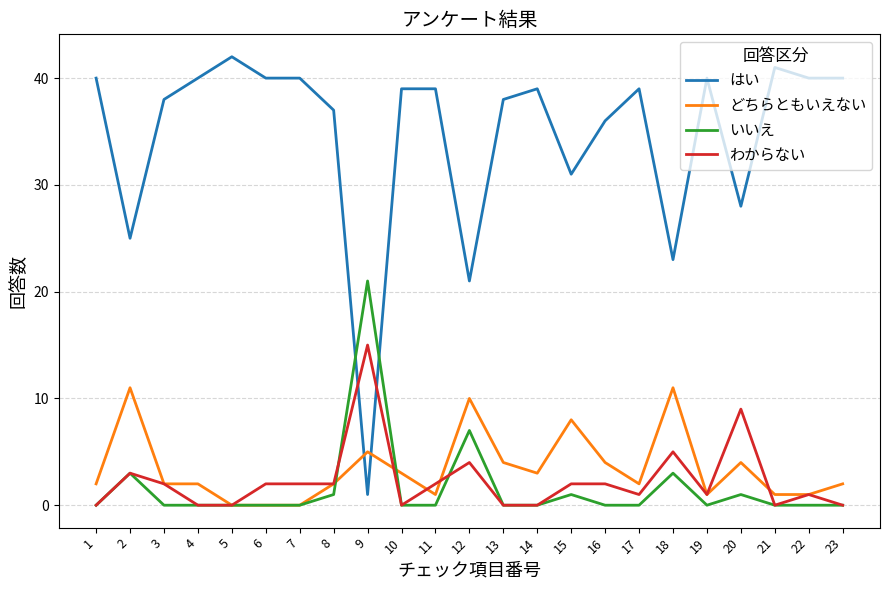

Which series has the largest total across all categories?

はい